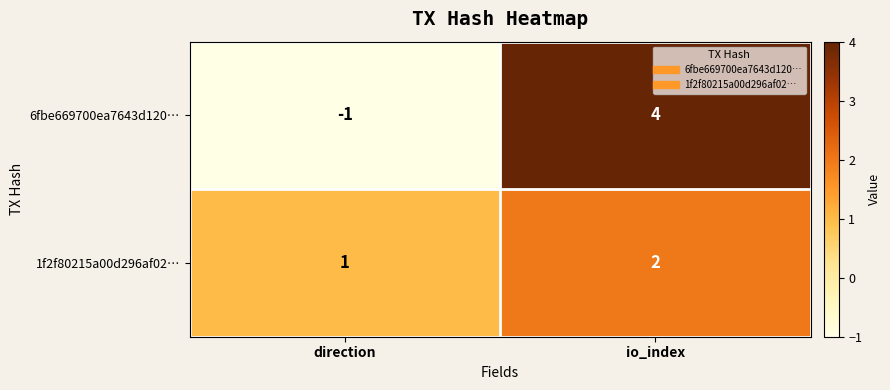

What value does the 6fbe669700ea7643d120… series have at io_index?

4